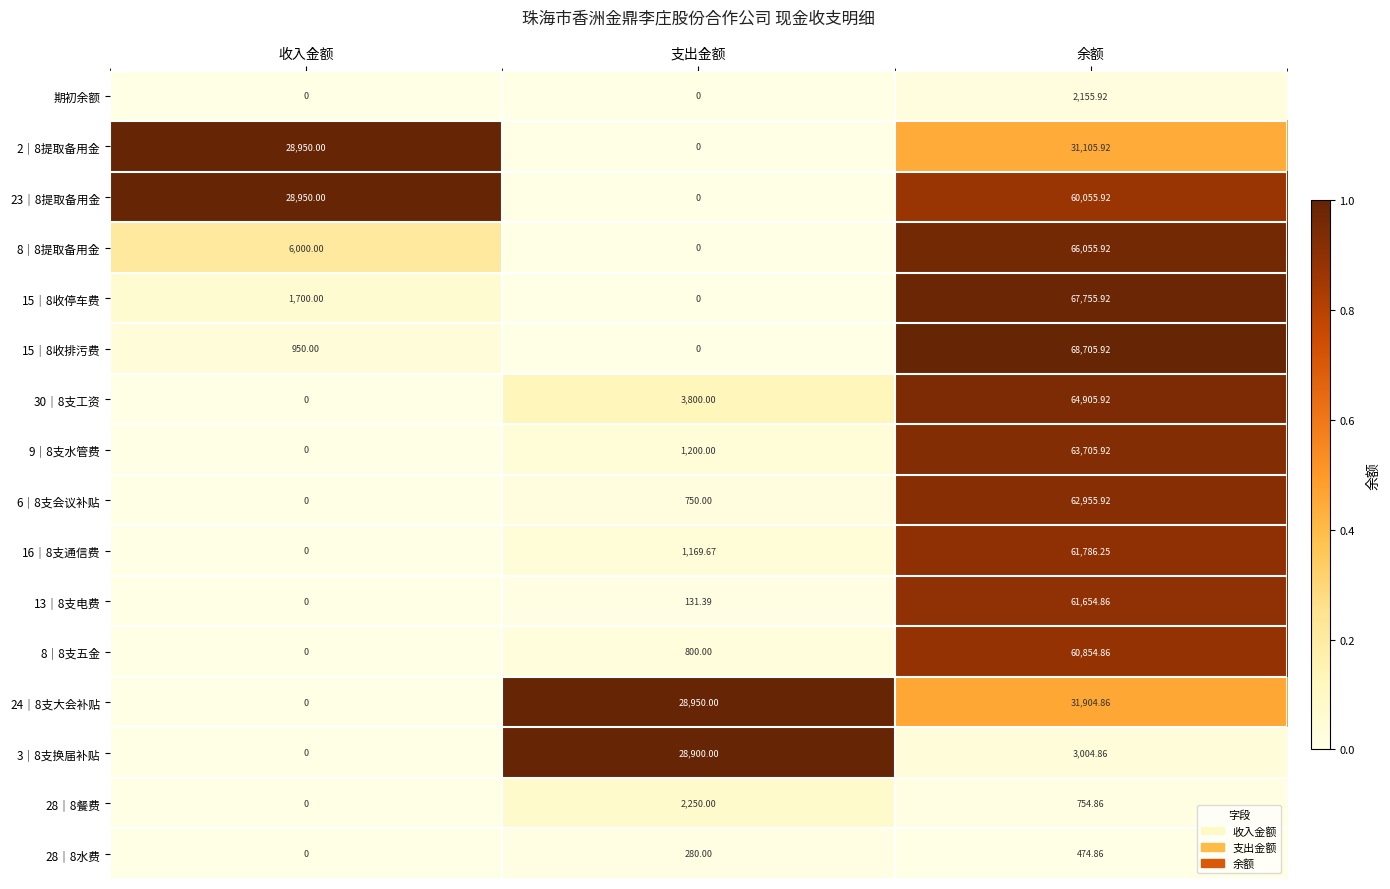

What is the greatest value displayed?

68705.9